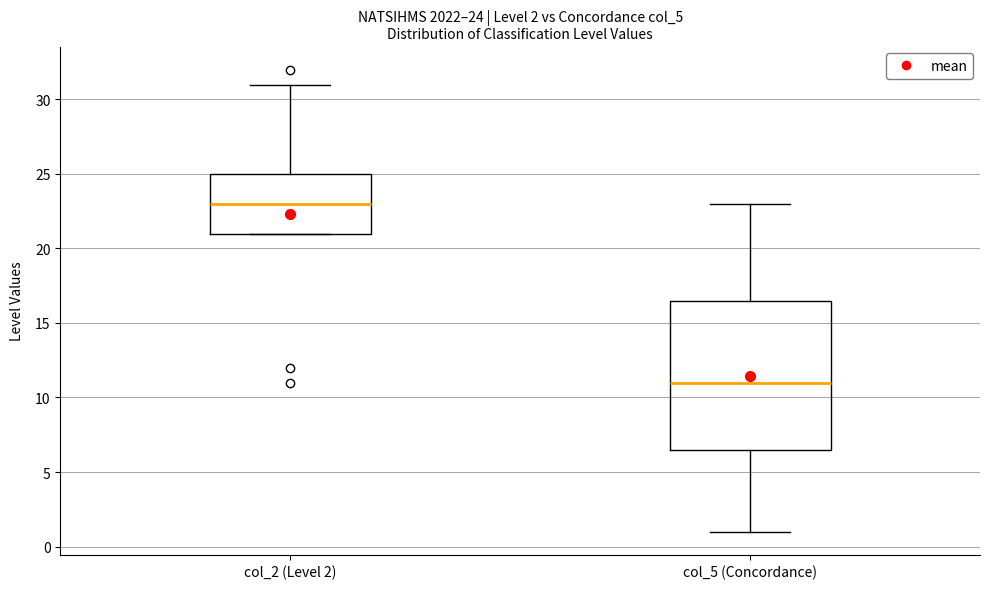

Comparing the boxes themselves (not the whiskers), which one is the tallest?

col_5 (Concordance)